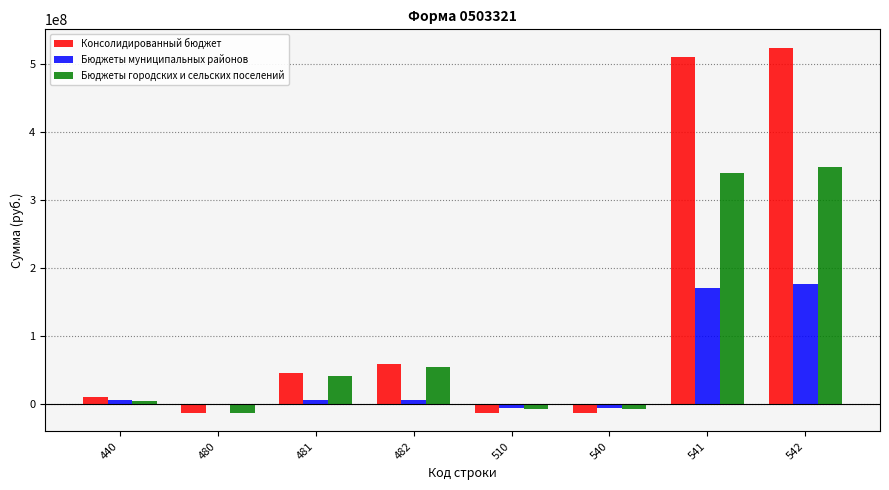

The value of Консолидированный бюджет at 540 is -13899296.7. True or false?

True